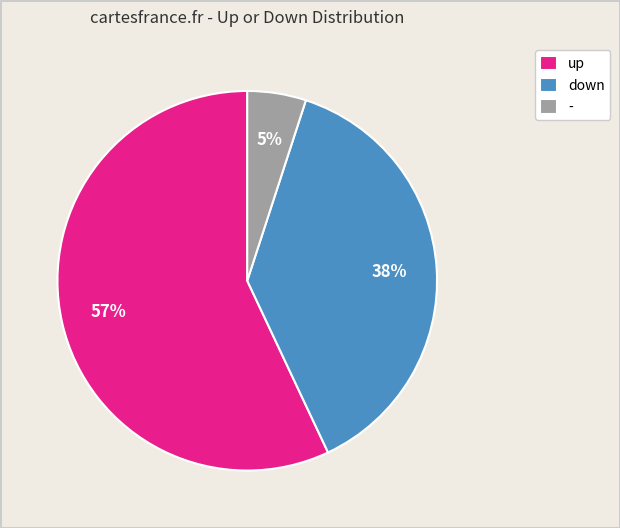

What is the smallest slice in the pie chart?

-